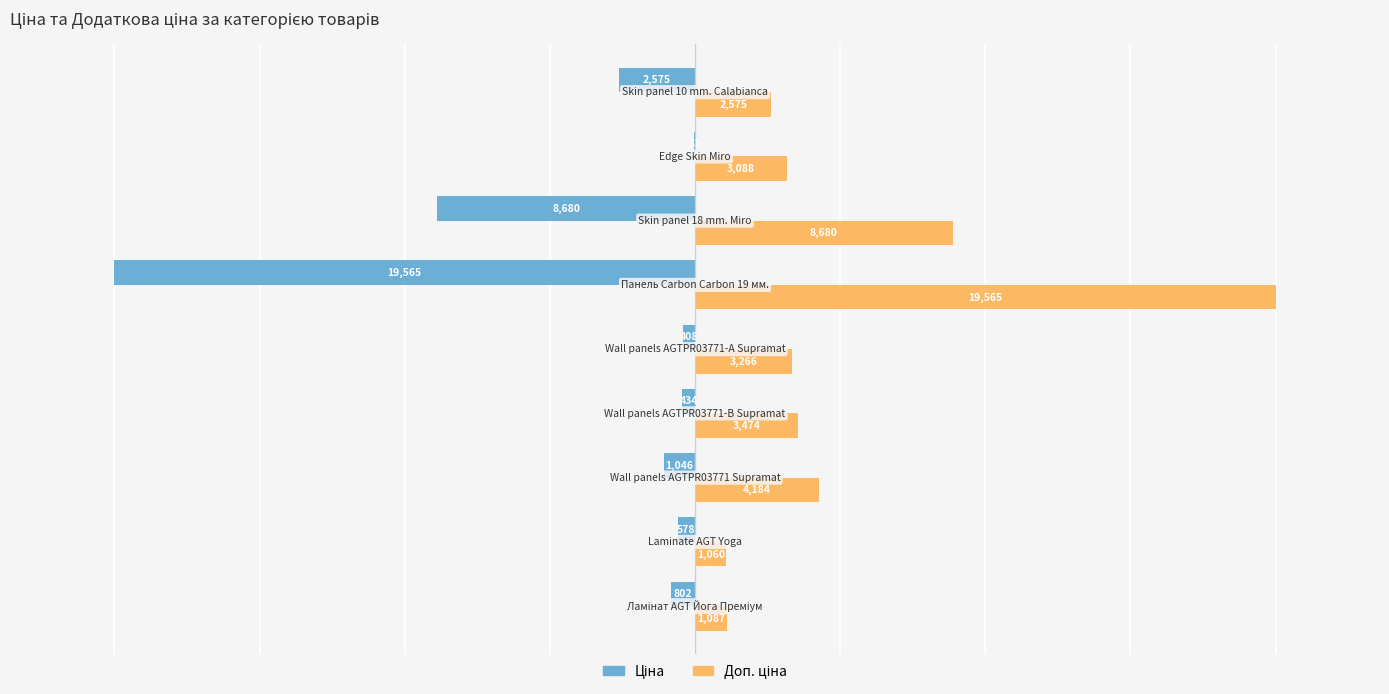

How many distinct data groups are displayed?

2